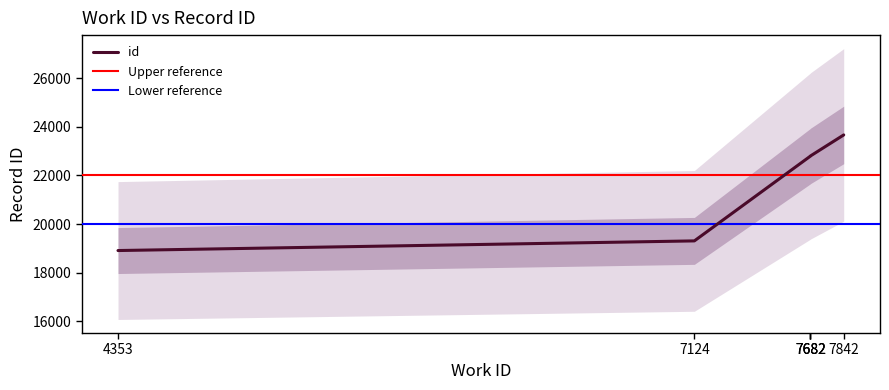

Which label corresponds to the largest value in the chart?

7842